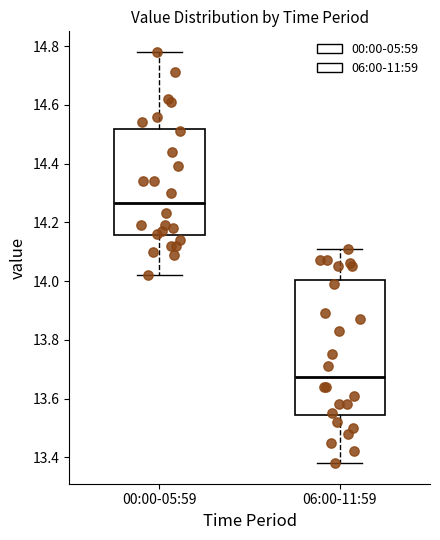

Where is the lower edge of the box for 06:00-11:59 on the y-axis? The values are not printed on the chart, so give them approximately, as read against the axis.

13.54